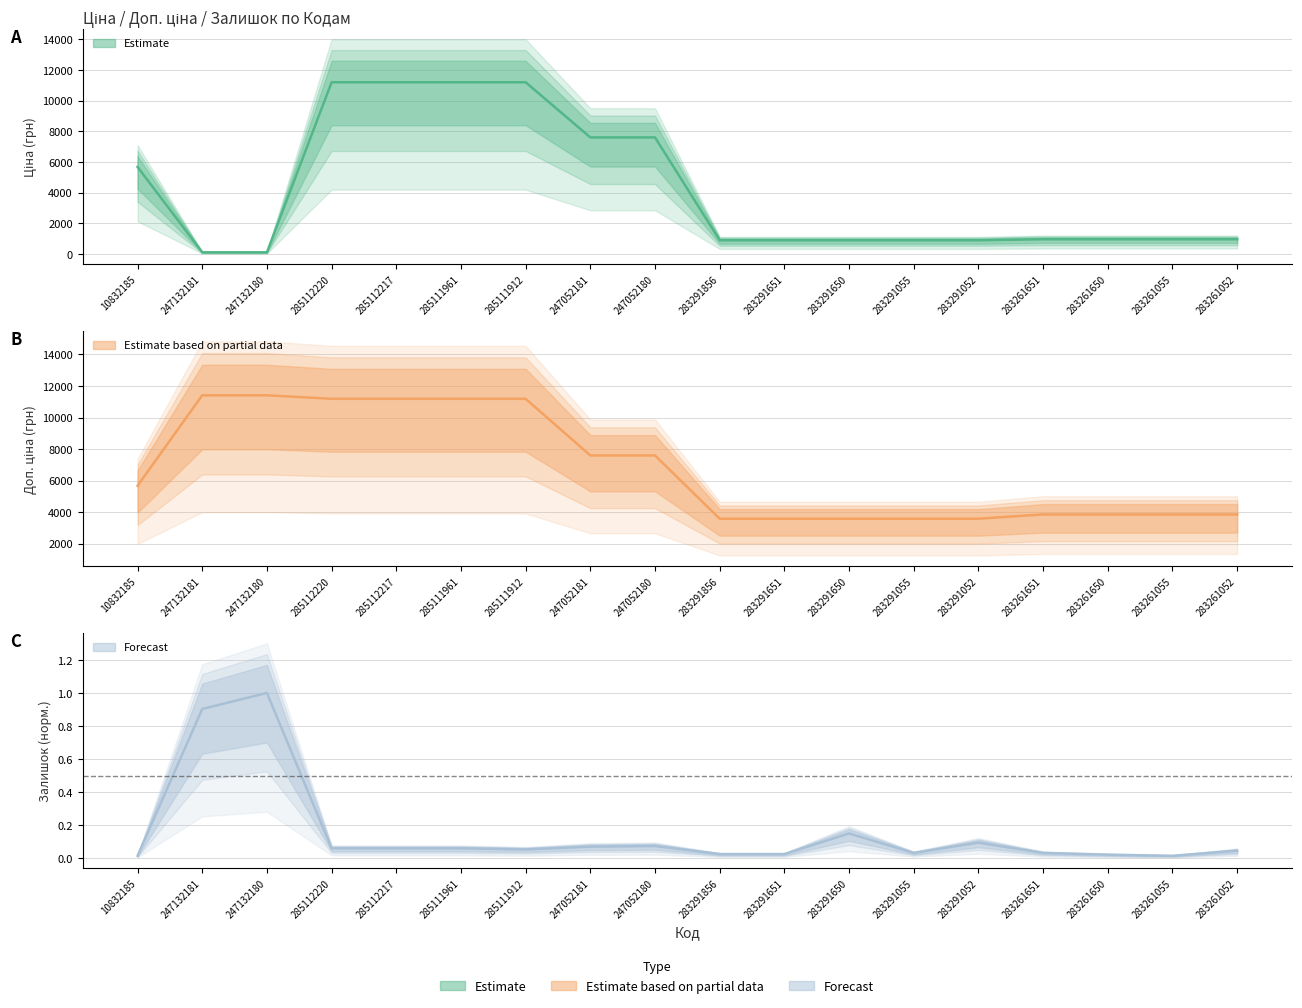

Reading left to right, list all the values displayed in this chart.

Ціна: 10832185=5673.8	247132181=114.1	247132180=114.1	285112220=11188.2	285112217=11188.2	285111961=11188.2	285111912=11188.2	247052181=7596.5	247052180=7596.5	283291856=895.9	283291651=895.9	283291650=895.9	283291055=895.9	283291052=895.9	283261651=963.5	283261650=963.5	283261055=963.5	283261052=963.5
Доп. ціна: 10832185=5673.8	247132181=11410.0	247132180=11410.0	285112220=11188.2	285112217=11188.2	285111961=11188.2	285111912=11188.2	247052181=7596.5	247052180=7596.5	283291856=3583.6	283291651=3583.6	283291650=3583.6	283291055=3583.6	283291052=3583.6	283261651=3854.0	283261650=3854.0	283261055=3854.0	283261052=3854.0
Залишок: 10832185=0.0	247132181=0.9	247132180=1.0	285112220=0.1	285112217=0.1	285111961=0.1	285111912=0.1	247052181=0.1	247052180=0.1	283291856=0.0	283291651=0.0	283291650=0.1	283291055=0.0	283291052=0.1	283261651=0.0	283261650=0.0	283261055=0.0	283261052=0.0